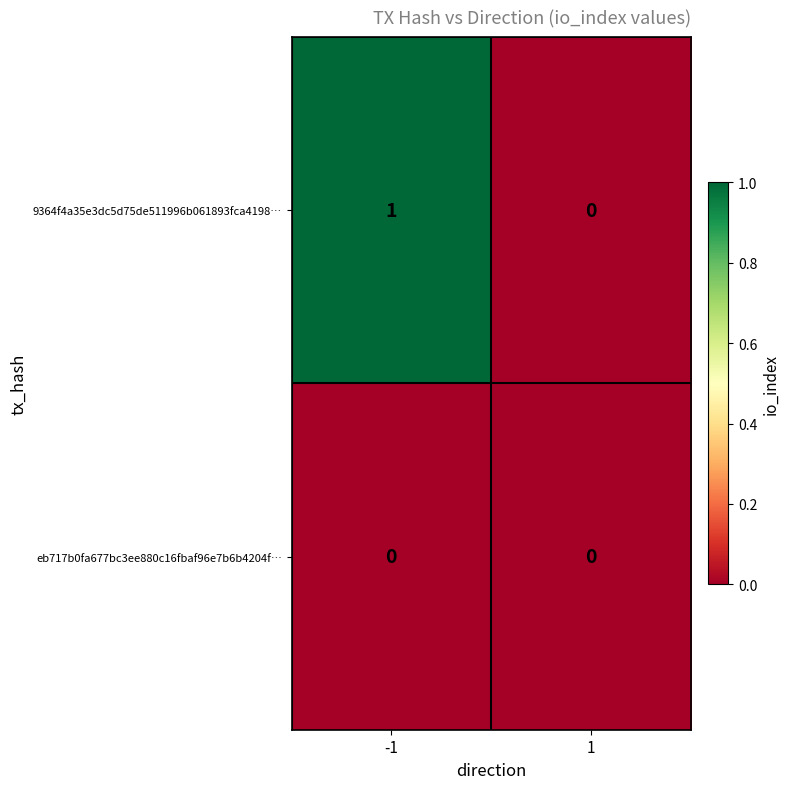

Which series has the widest spread of values?

9364f4a35e3dc5d75de511996b061893fca4198…